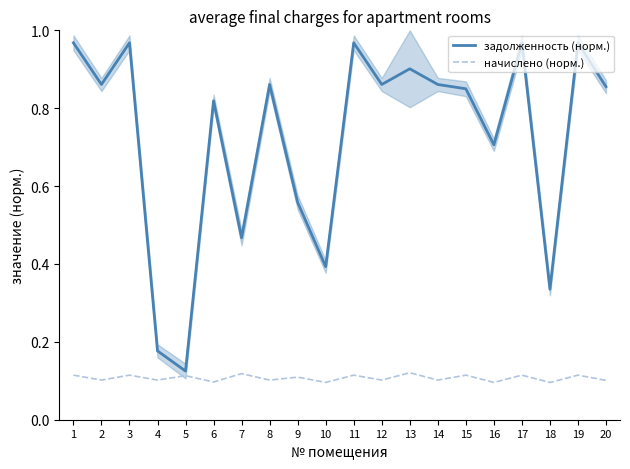

True or false: начислено (норм.) and задолженность (норм.) cross at least once.

False